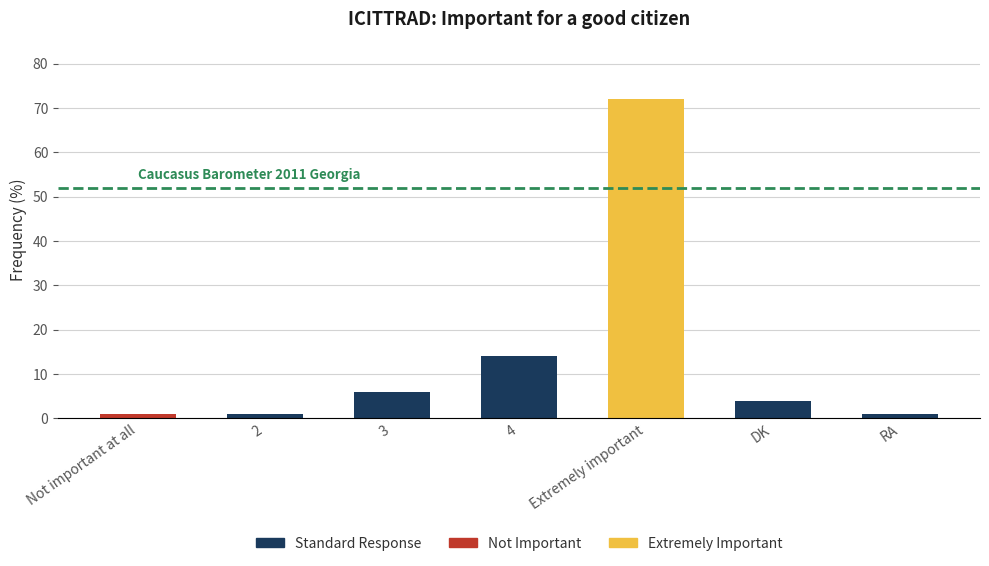

What is the value of the 4th bar from the left?

14